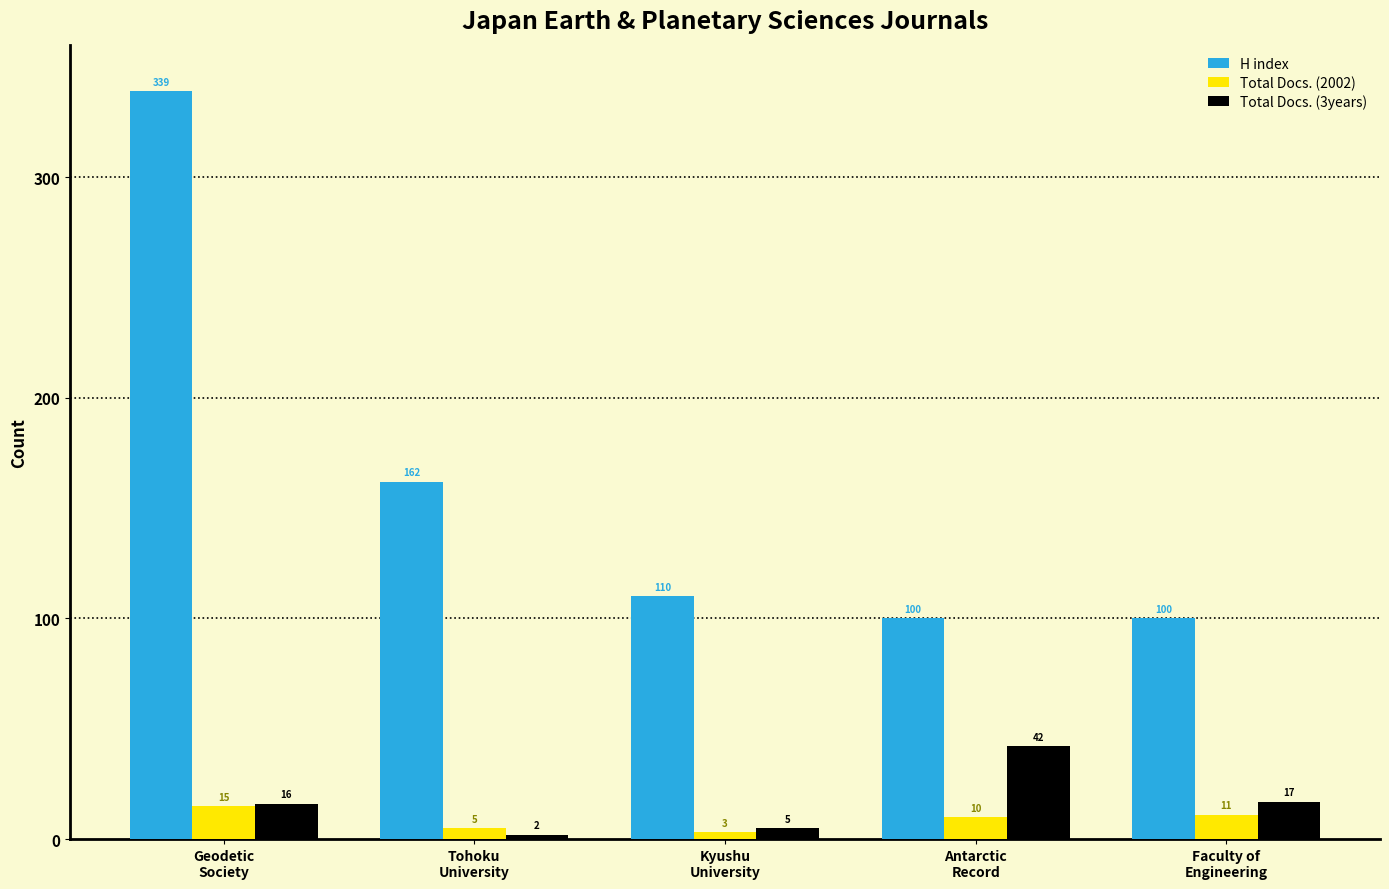

Reading left to right, what are all the values shown in this chart?

H index: Geodetic
Society=339	Tohoku
University=162	Kyushu
University=110	Antarctic
Record=100	Faculty of
Engineering=100
Total Docs. (2002): Geodetic
Society=15	Tohoku
University=5	Kyushu
University=3	Antarctic
Record=10	Faculty of
Engineering=11
Total Docs. (3years): Geodetic
Society=16	Tohoku
University=2	Kyushu
University=5	Antarctic
Record=42	Faculty of
Engineering=17